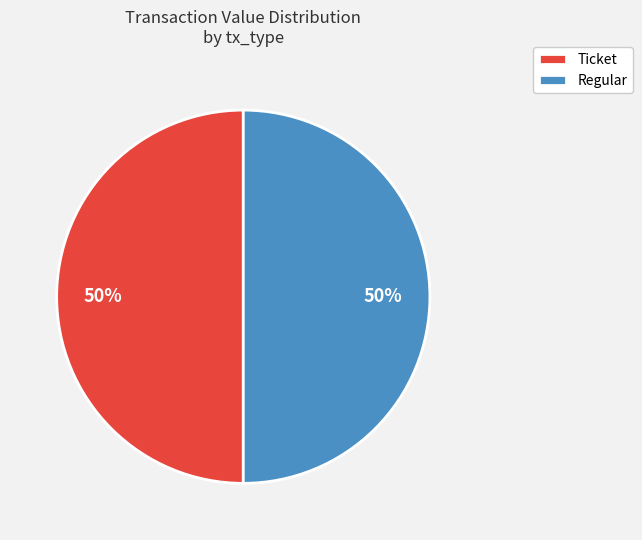

Combined, do Ticket and Regular account for over 50%?

Yes